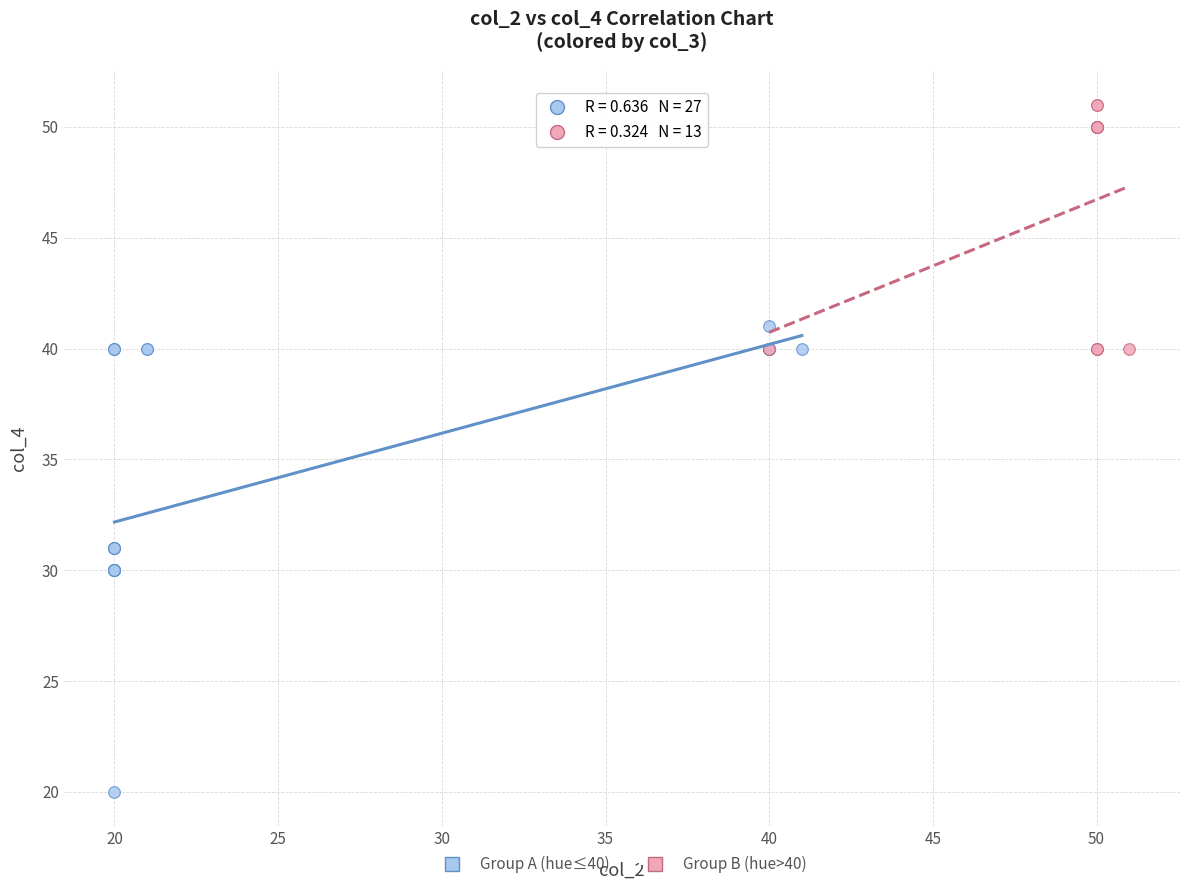

Which series has the widest spread of Y values?

Group A (hue≤40)